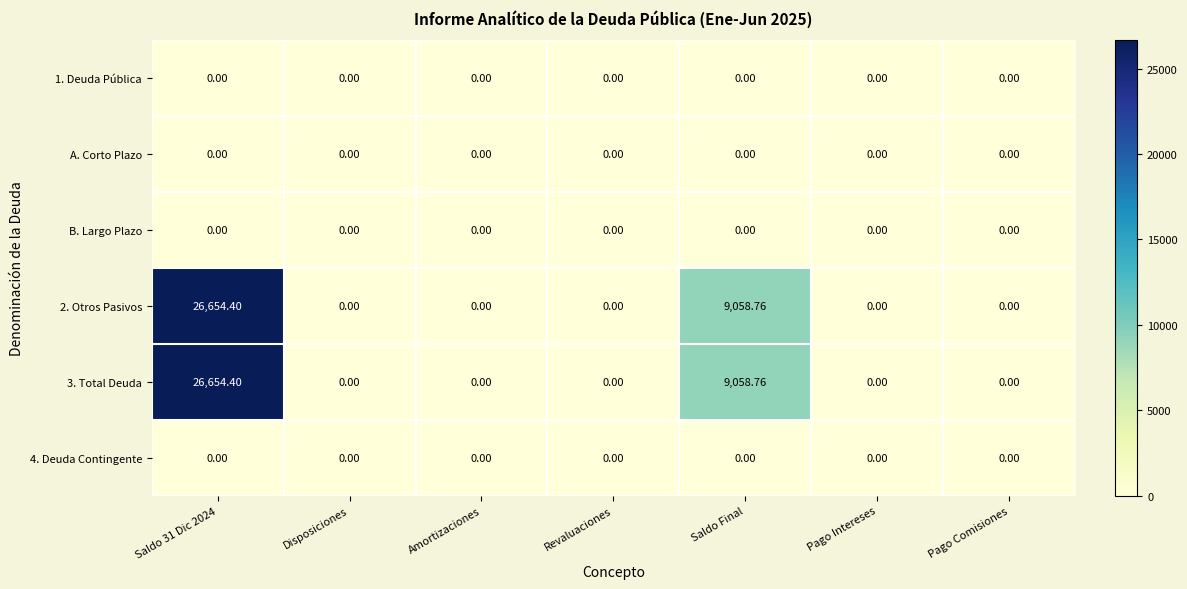

Where is 2. Otros Pasivos nearest to the value 13327?

Saldo Final